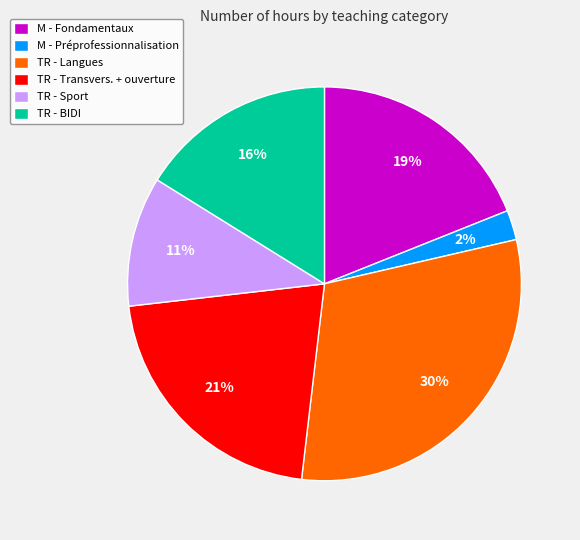

Does M - Préprofessionnalisation account for over 50% of the chart?

No